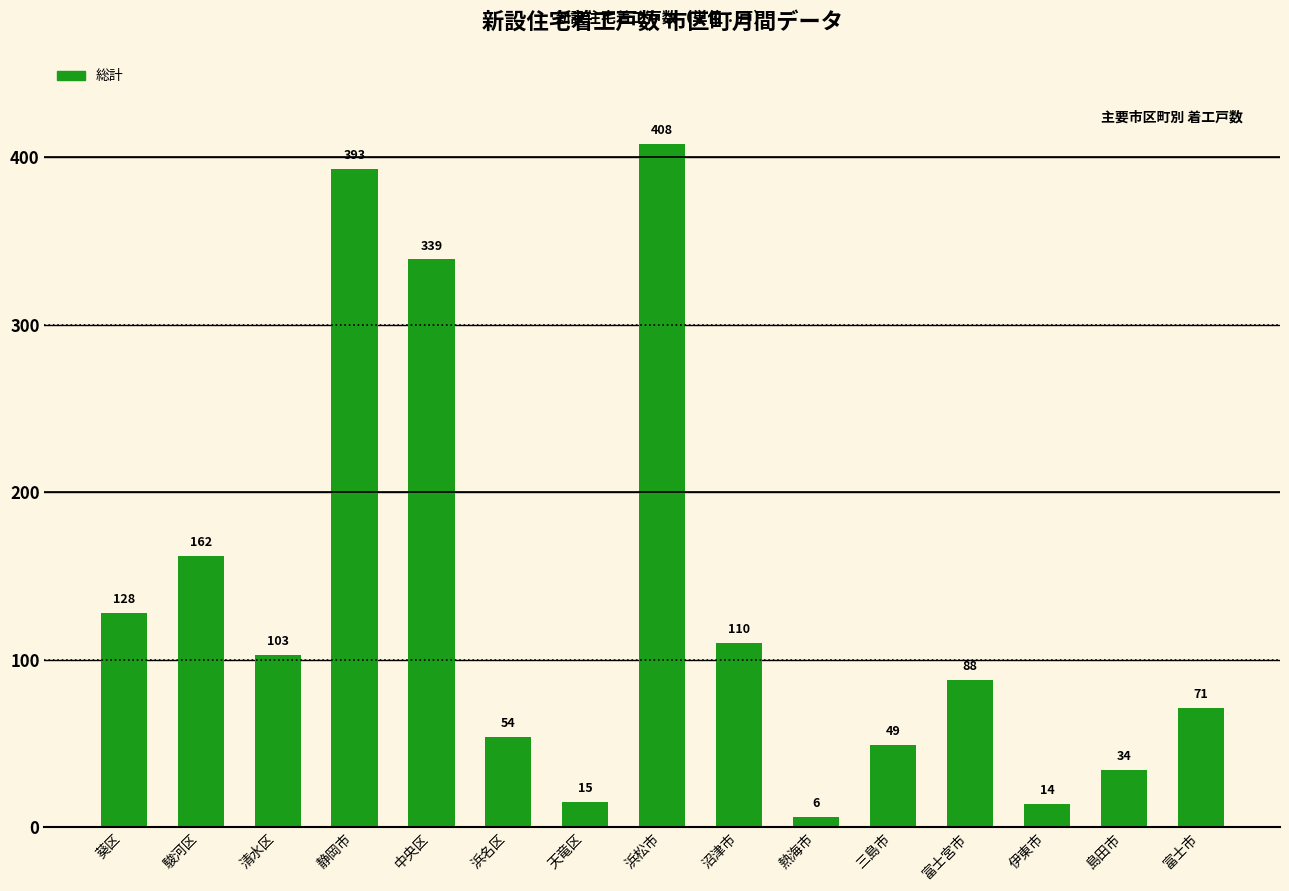

Which has a higher value, 島田市 or 三島市?

三島市